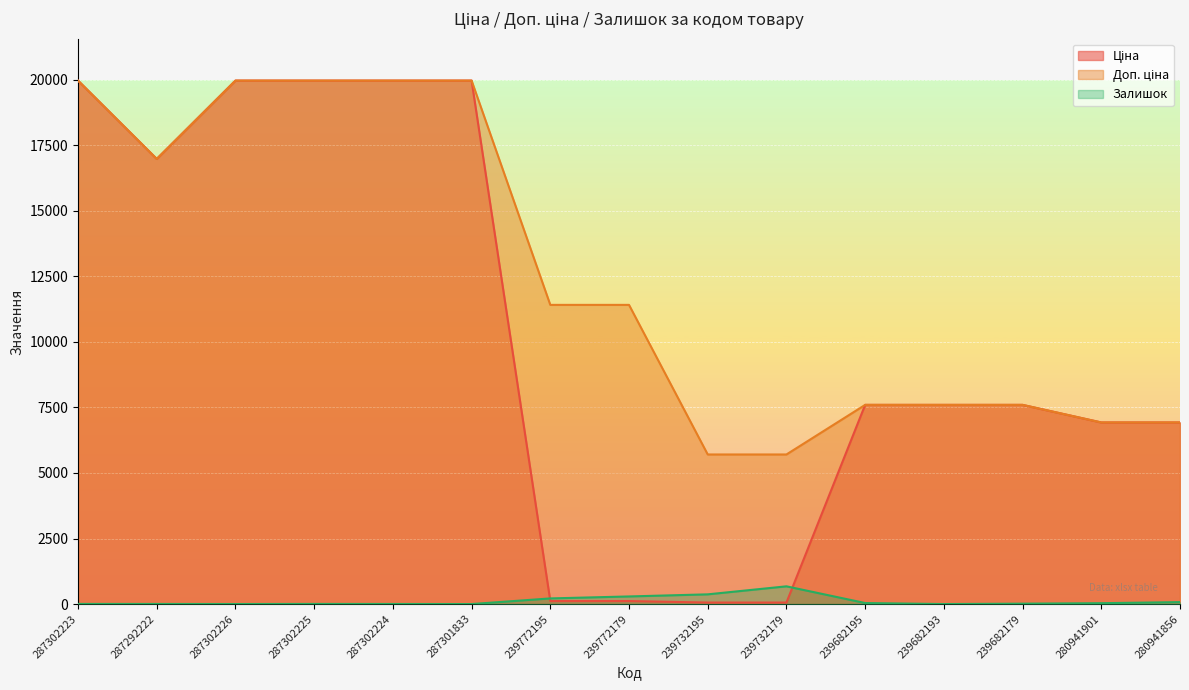

What is the label of the 7th point from the left?

239772195